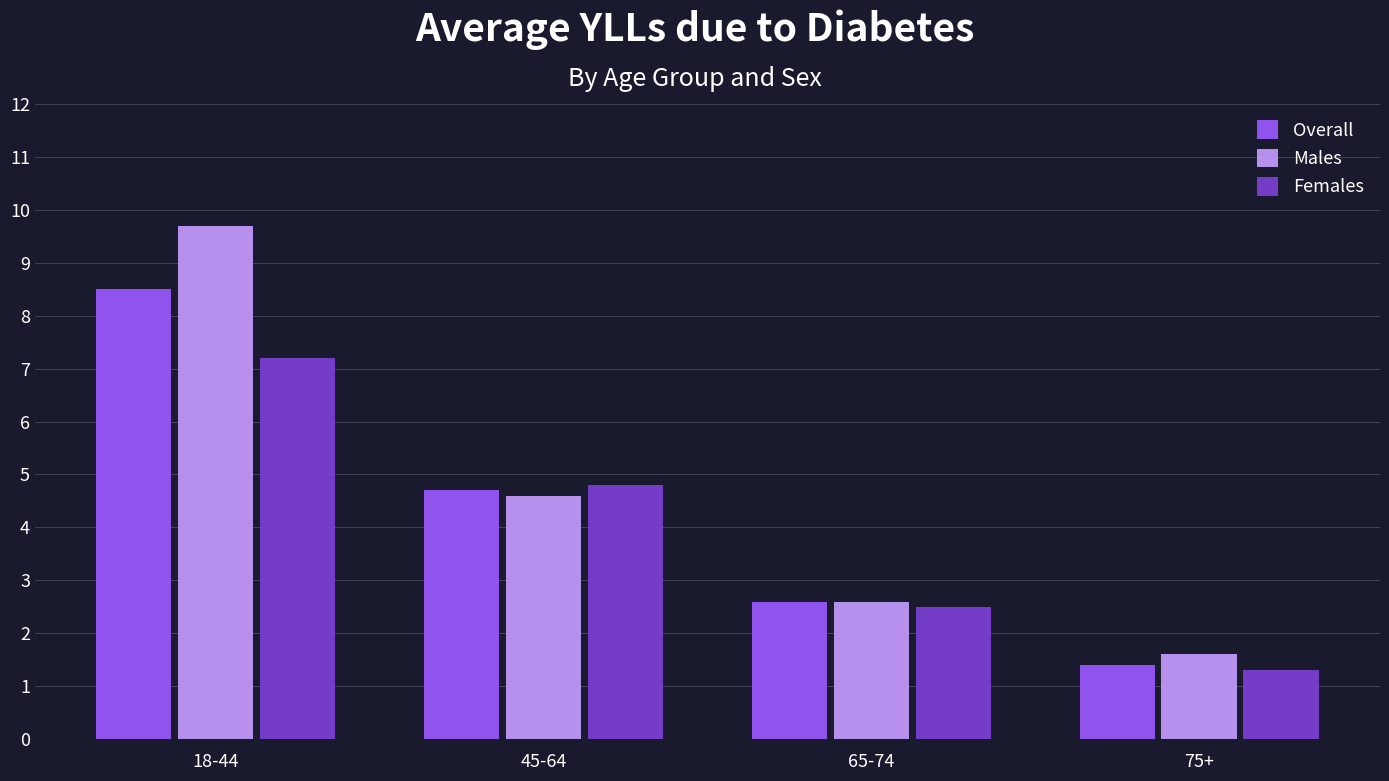

What is the difference between the highest and lowest values at 75+?

0.3